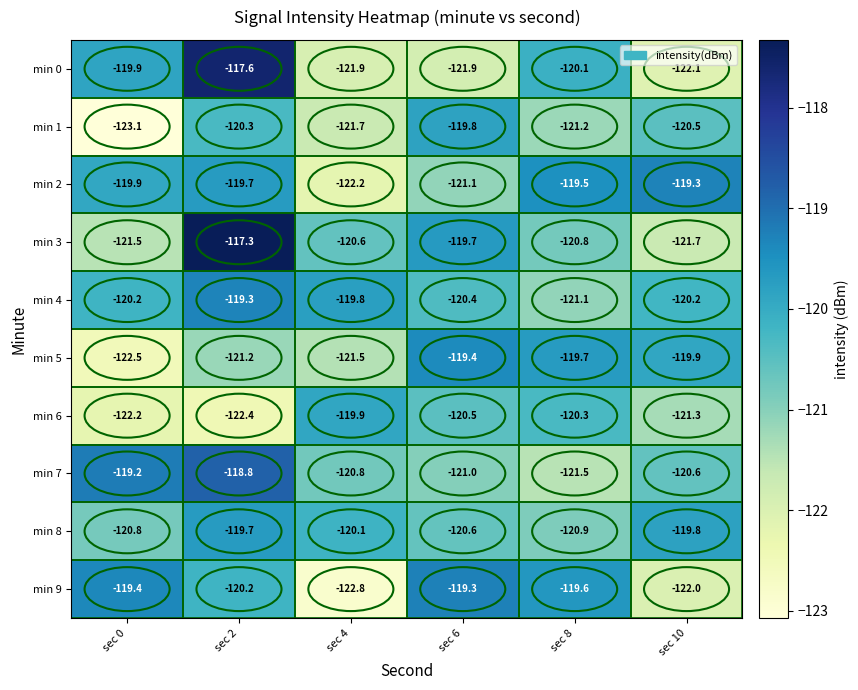

What is the smallest value displayed?

-123.1